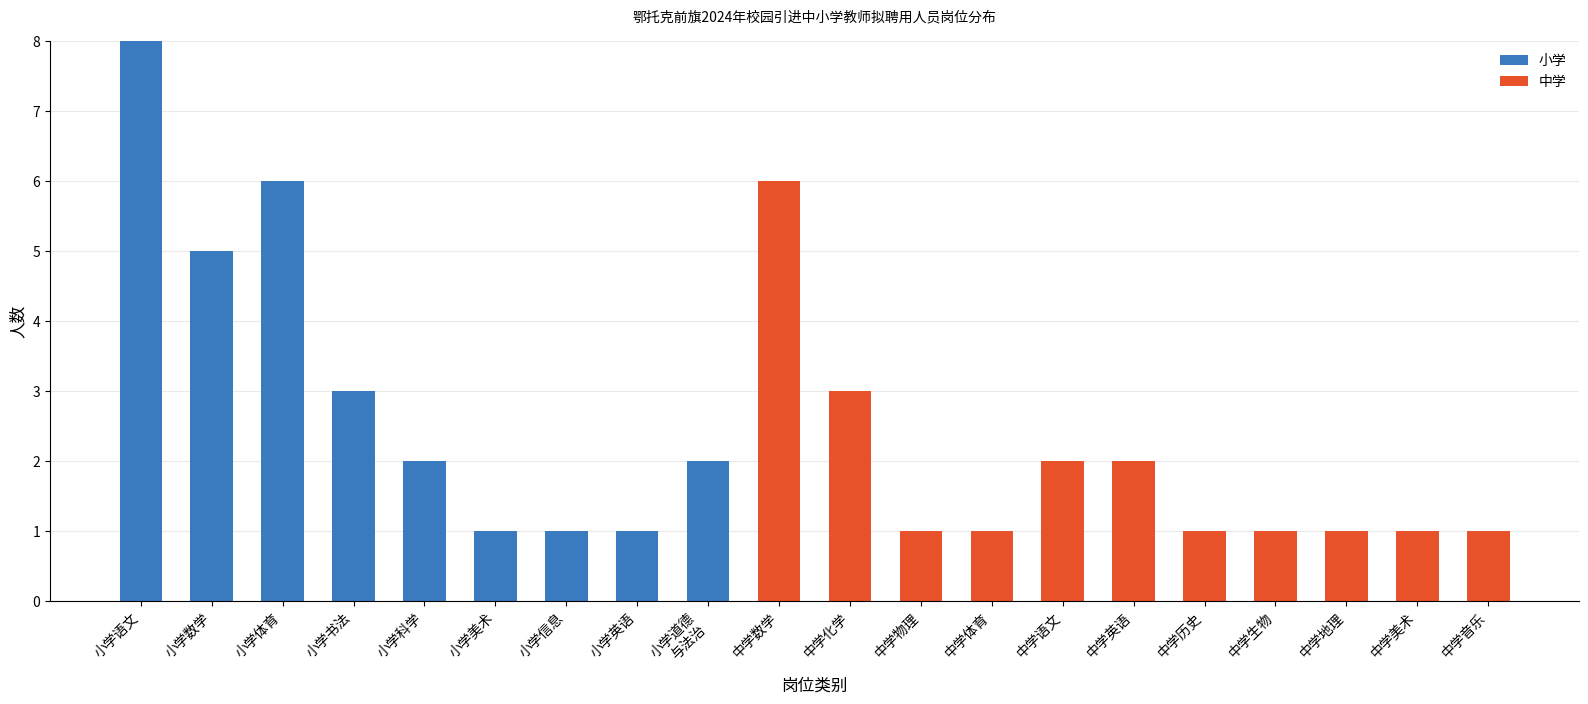

How many series are shown in this chart?

2